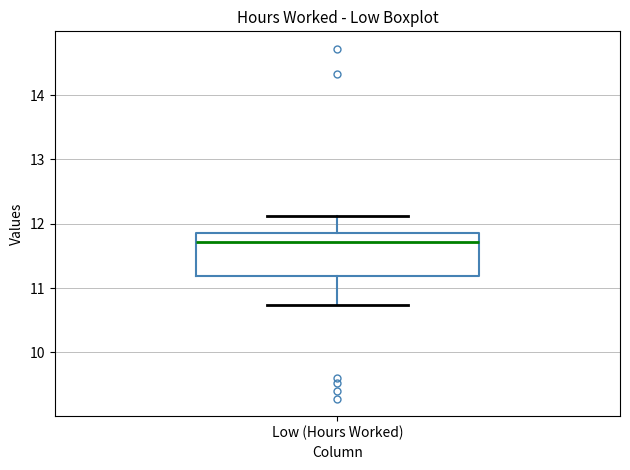

Read this box plot against the y-axis: the position of the median line, the range covered by the box, and the ends of both whiskers. The values are not printed on the chart, so give them approximately, as read against the axis.

median 11.7, box 11.2 to 11.9, whiskers 10.7 to 12.1